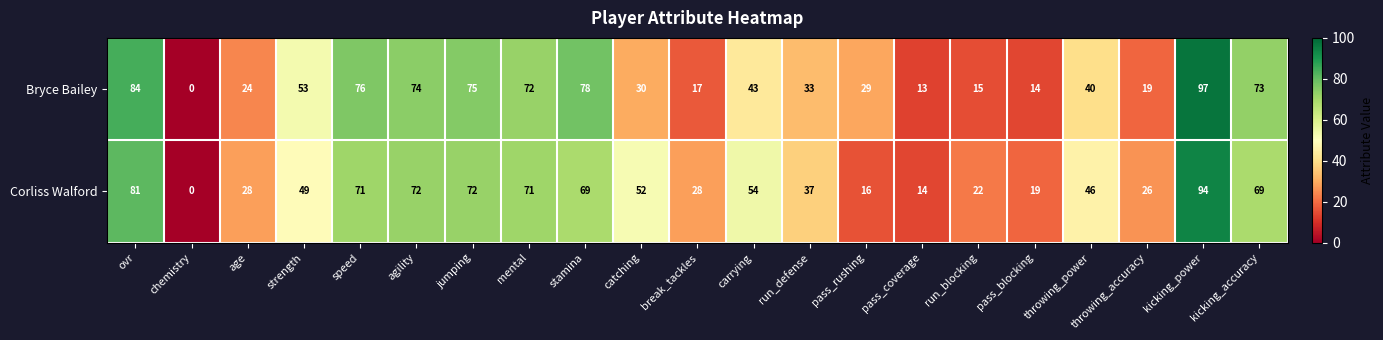

What is the greatest value displayed?

97